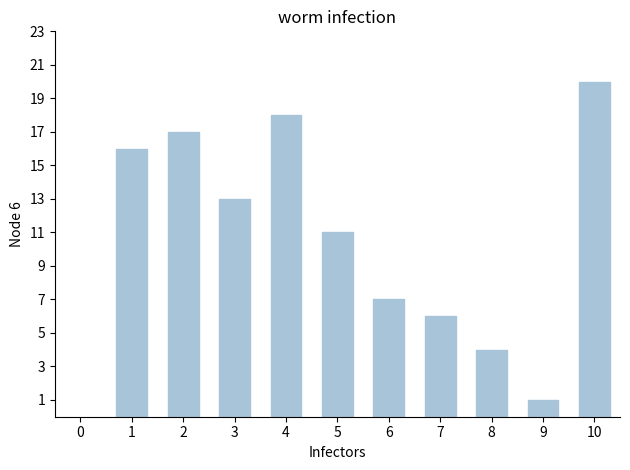

Which label corresponds to the largest value in the chart?

10